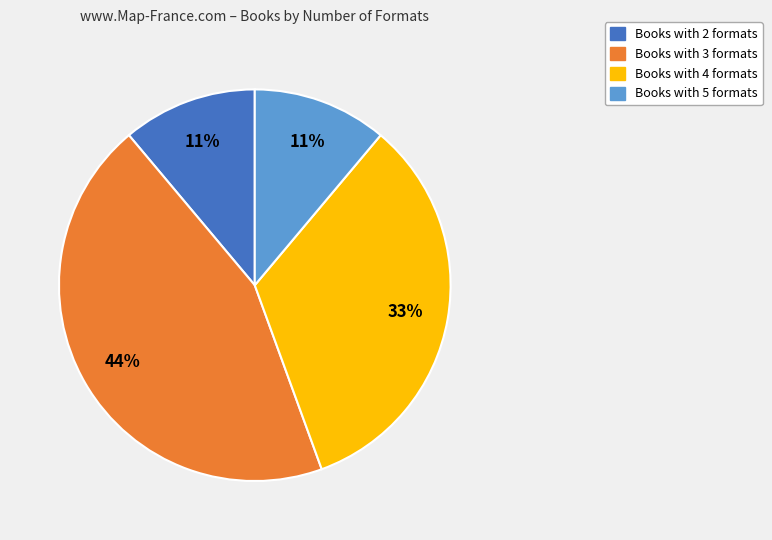

To the nearest percent, what is the average slice percentage?

25%